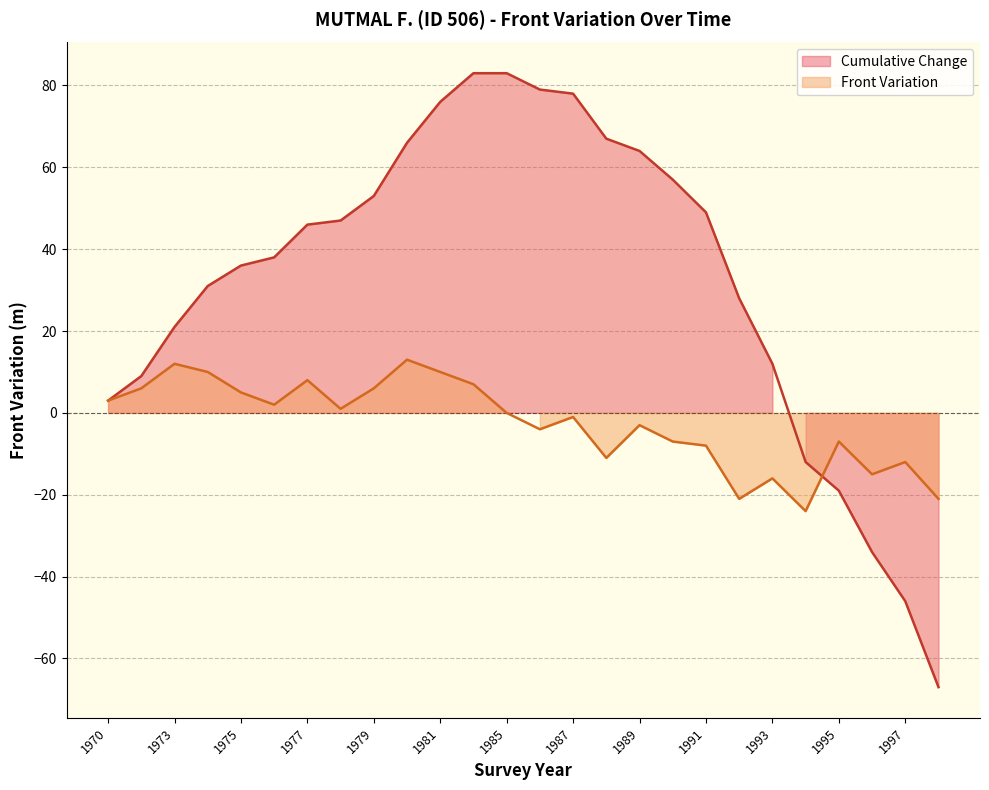

How many values in the Front Variation series are below 0?

13